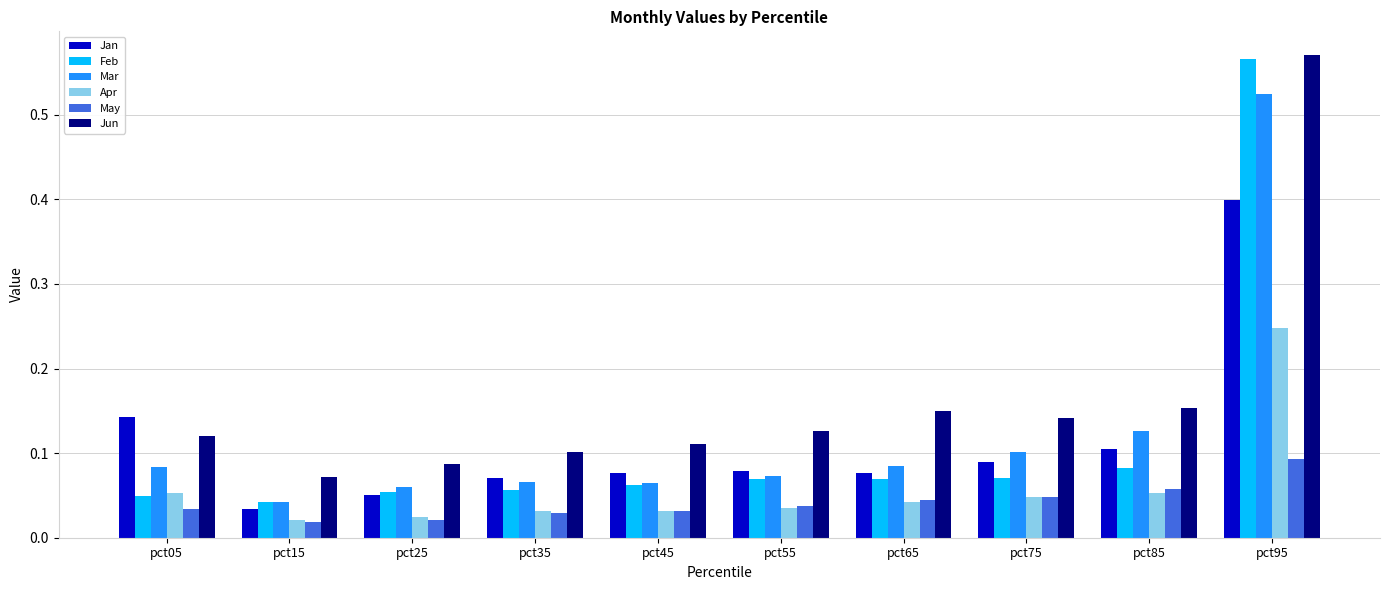

Which series has the widest spread of values?

Feb